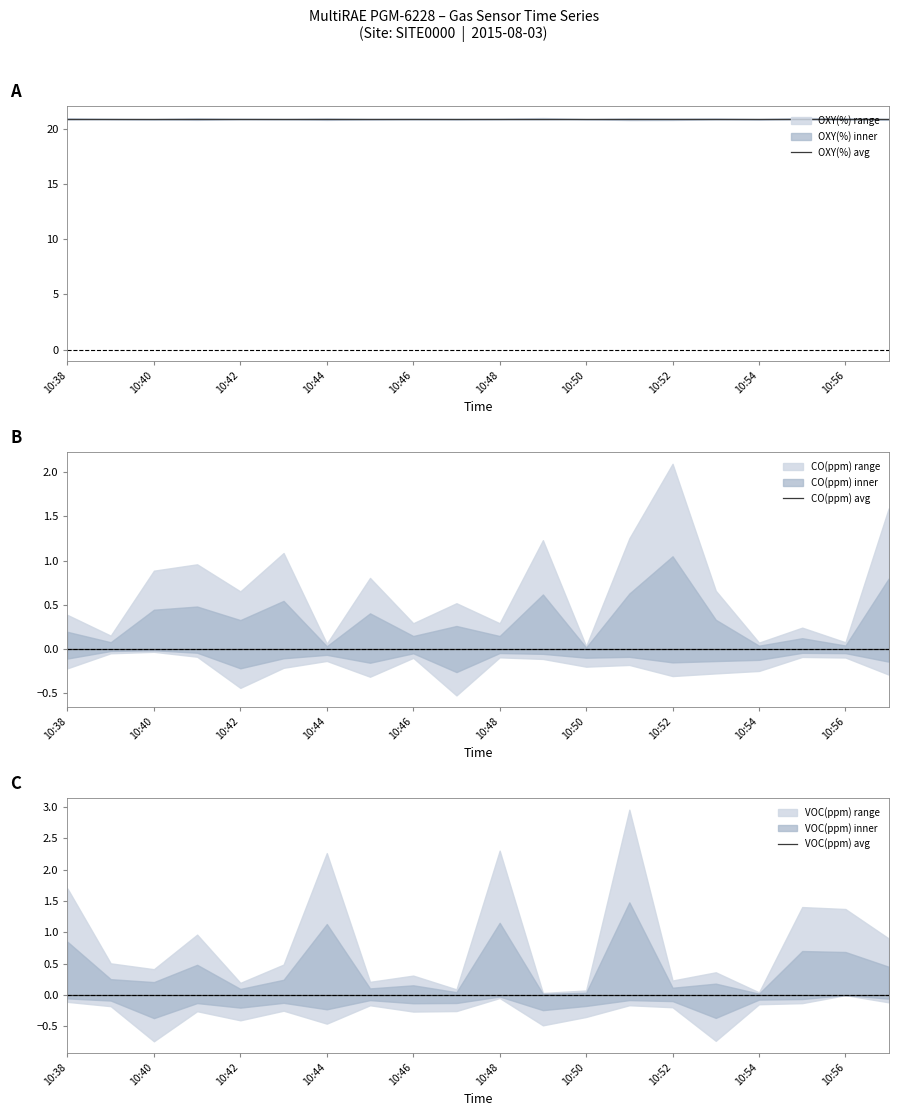

What is the maximum value shown in the chart?

20.9